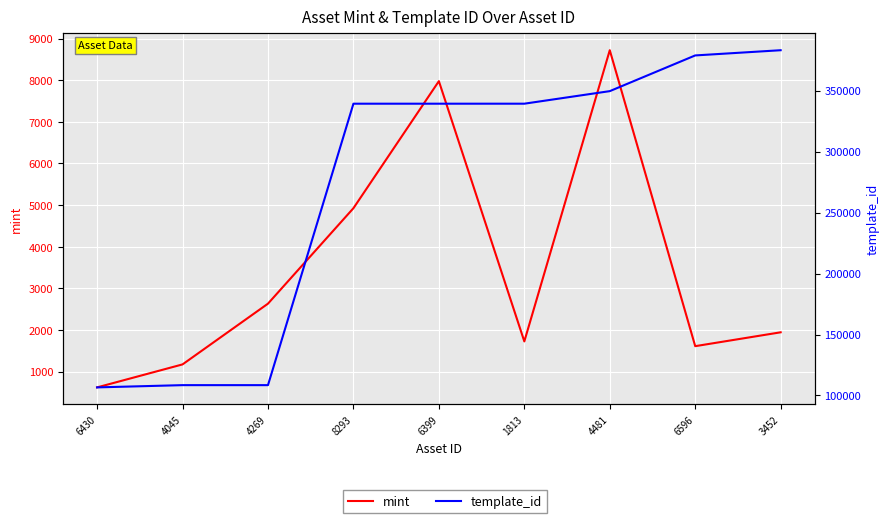

True or false: mint and template_id intersect in this chart.

False